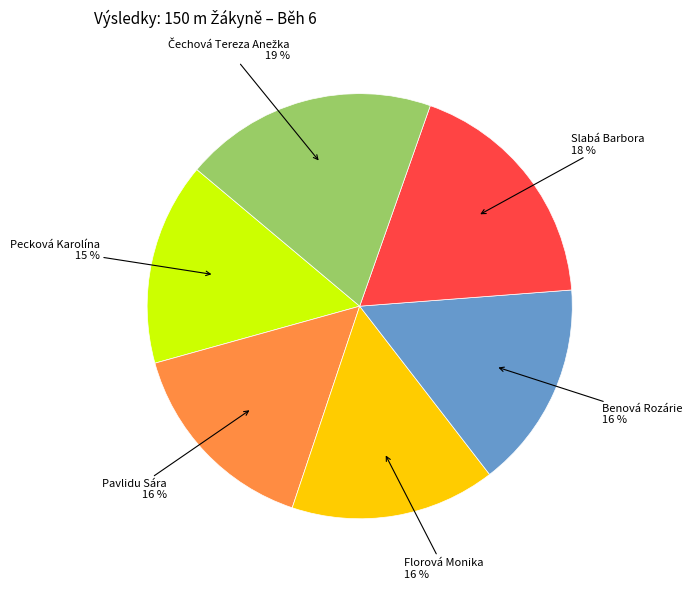

To the nearest percent, what is the average slice percentage?

17%